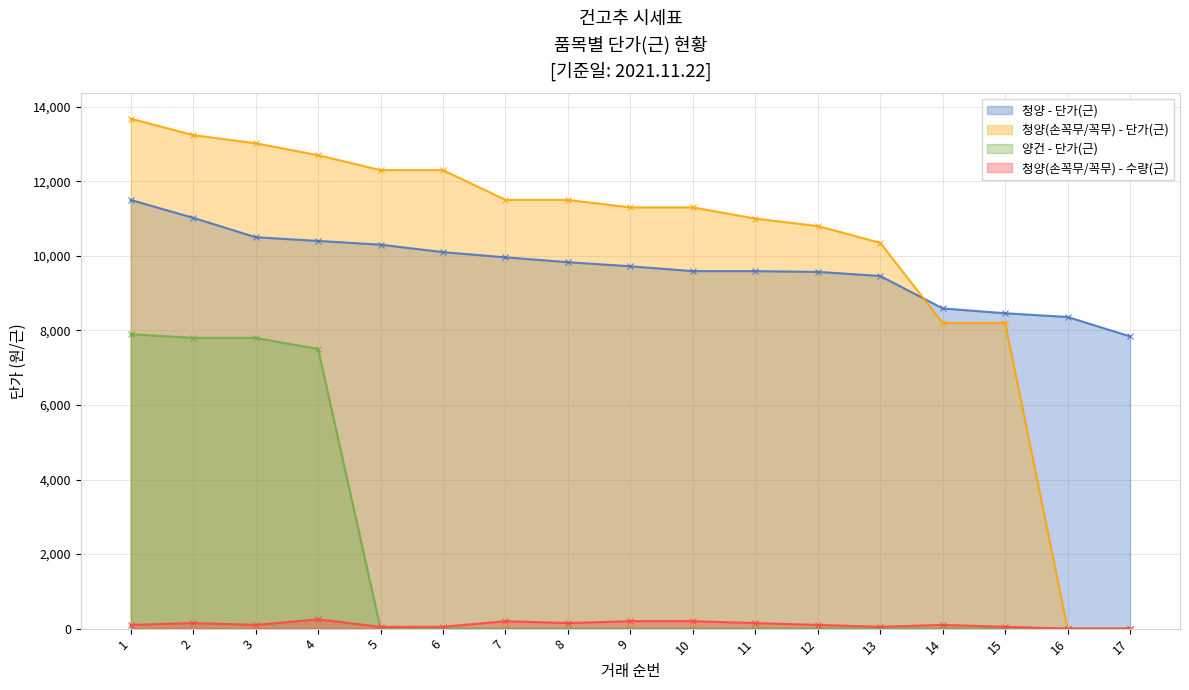

Between 10 and 16, which series saw the biggest shift?

청양(손꼭무/꼭무) - 단가(근)